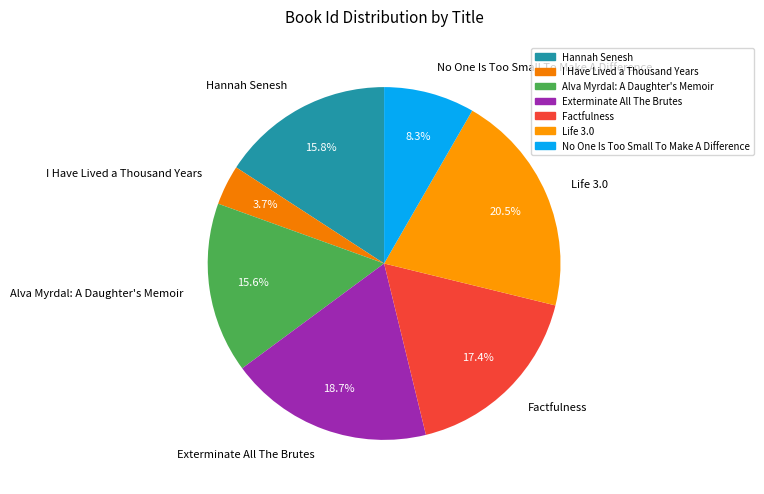

How many segments does this pie chart have?

7